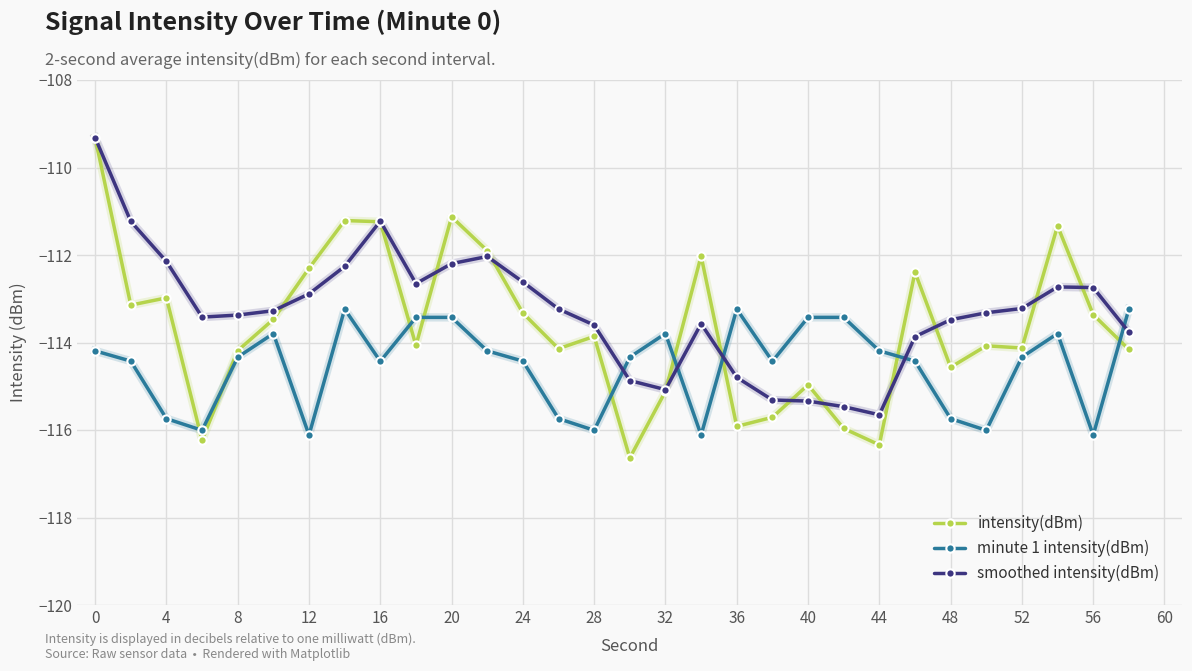

True or false: minute 1 intensity(dBm) and smoothed intensity(dBm) intersect in this chart.

True